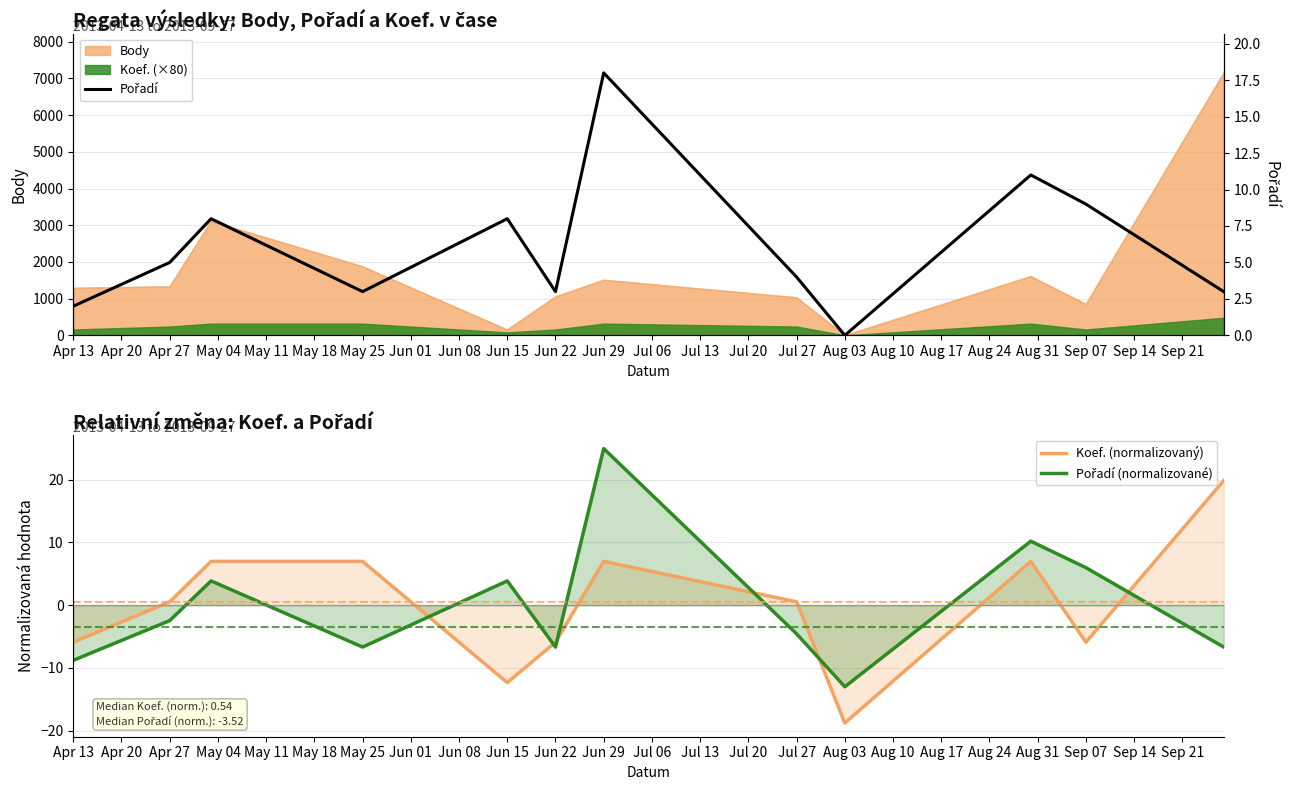

Which series ends up on top after the final intersection of Pořadí and Koef. (normalizovaný)?

Koef. (normalizovaný)